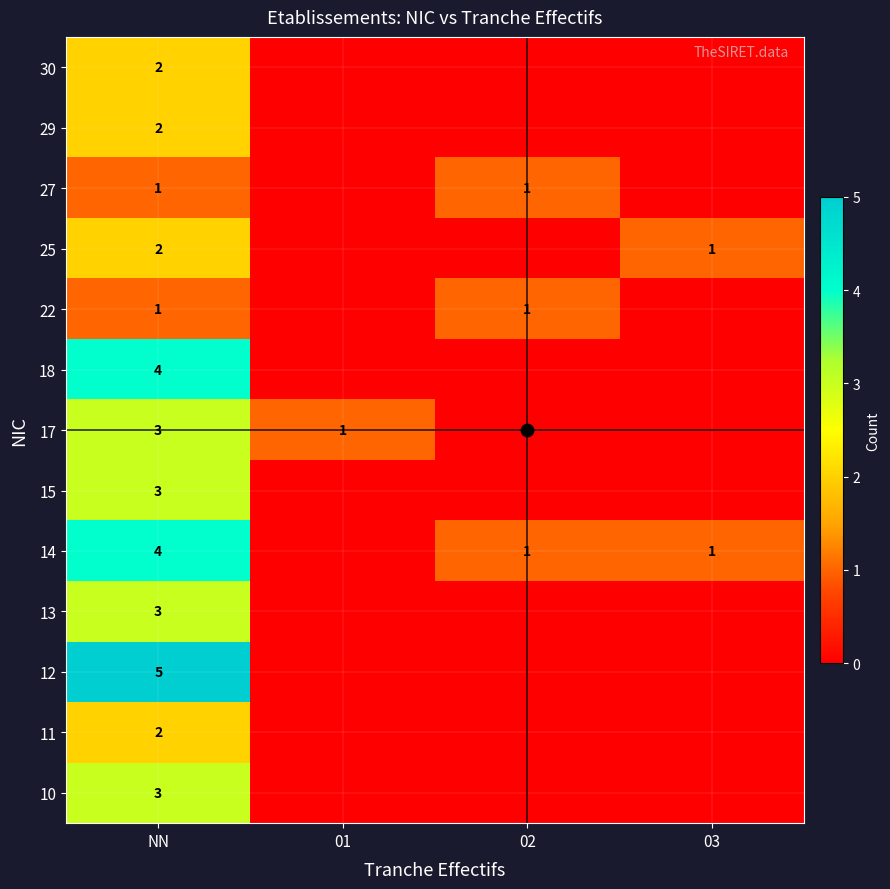

At how many categories does at least one series exceed 1?

1